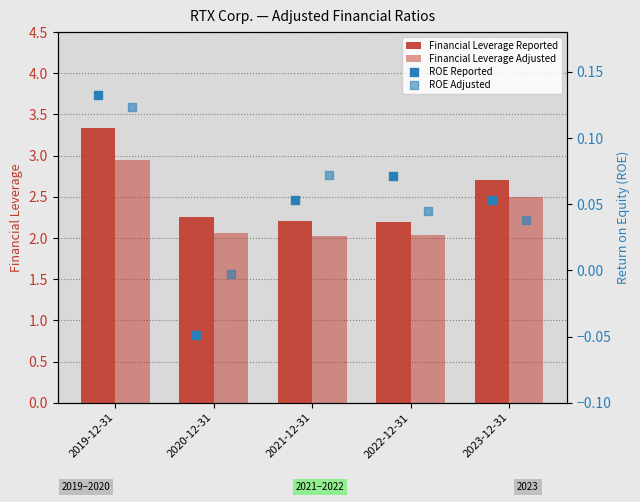

What are all the series names shown in the legend?

Financial Leverage Reported, Financial Leverage Adjusted, ROE Reported, ROE Adjusted